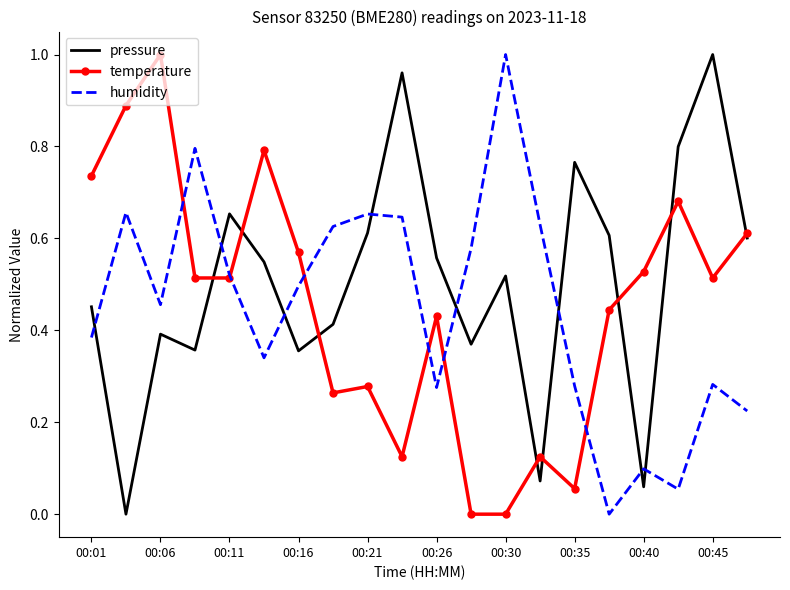

Which series has the largest total across all categories?

pressure